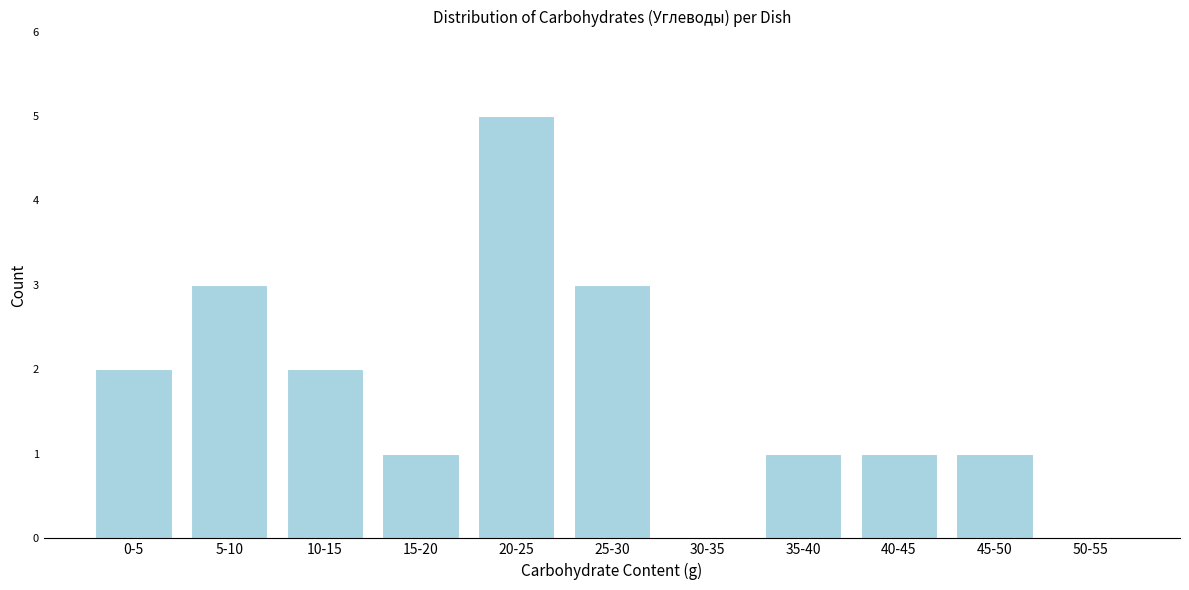

Reading left to right, transcribe all the data shown in this chart.

0-5=2	5-10=3	10-15=2	15-20=1	20-25=5	25-30=3	30-35=0	35-40=1	40-45=1	45-50=1	50-55=0